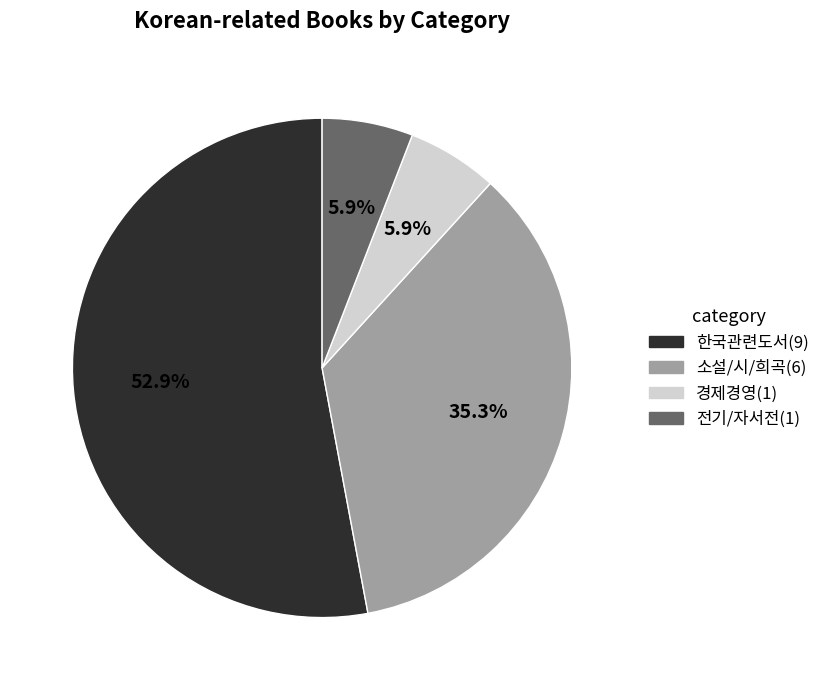

Count the number of slices in the pie.

4